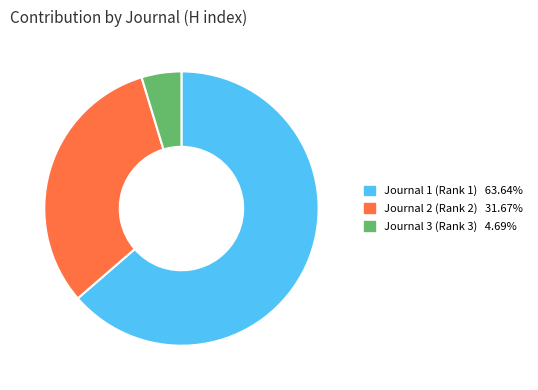

What is the ratio of the value at Journal 2 (Rank 2) 31.67% to the value at Journal 1 (Rank 1) 63.64%?

0.5